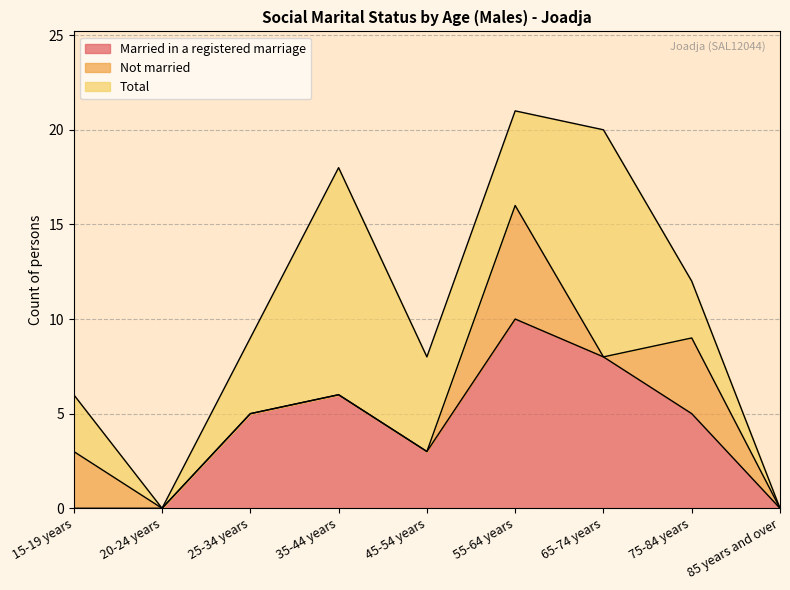

At which category is the sum across all series the highest?

55-64 years